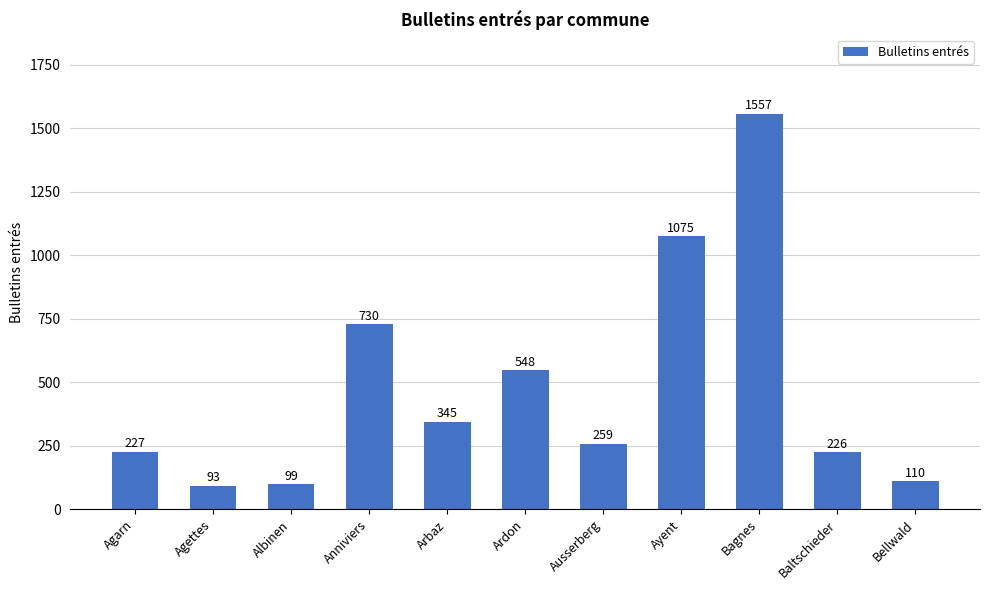

What is the change in value from Arbaz to Bagnes?

+1212